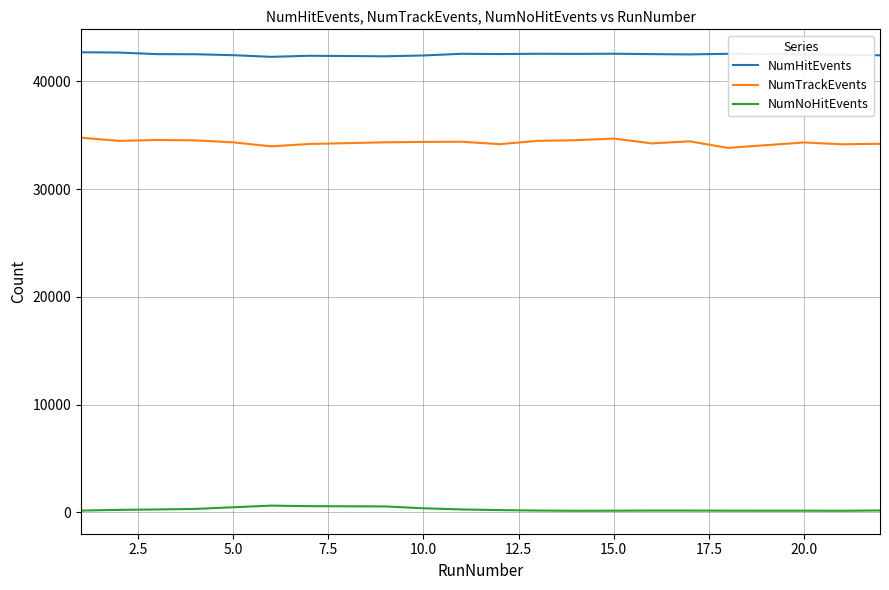

What is the maximum value shown in the chart?

42693